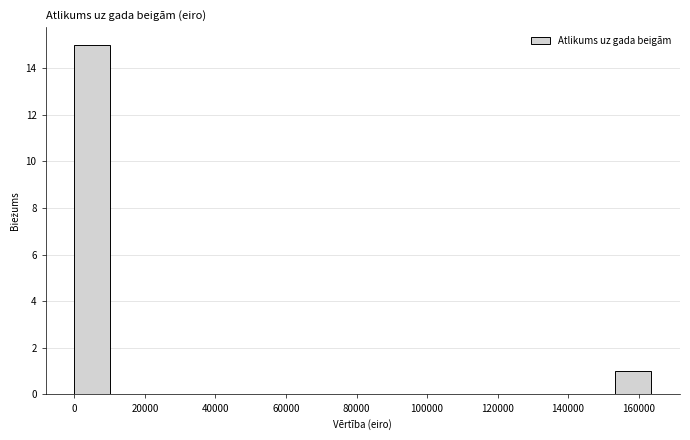

Reading left to right, transcribe this chart: for each bar, give the range it covers on the x-axis and its height. Neither the bar edges nor the heights are printed on the chart, so give them approximately, as read against the axes.

0 to 10000: 15
10000 to 20000: 0
20000 to 30000: 0
30000 to 40000: 0
40000 to 52000: 0
52000 to 62000: 0
62000 to 72000: 0
72000 to 82000: 0
82000 to 92000: 0
92000 to 102000: 0
102000 to 112000: 0
112000 to 122000: 0
122000 to 132000: 0
132000 to 144000: 0
144000 to 154000: 0
154000 to 164000: 1